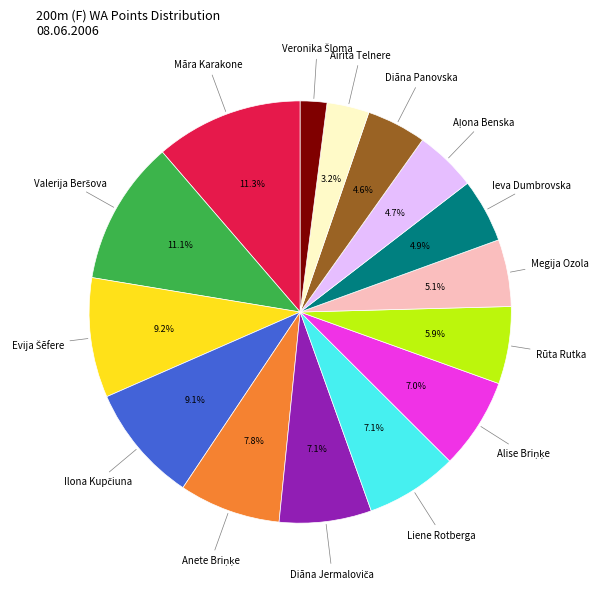

What is the ratio of the value at Liene Rotberga to the value at Megija Ozola?

1.4